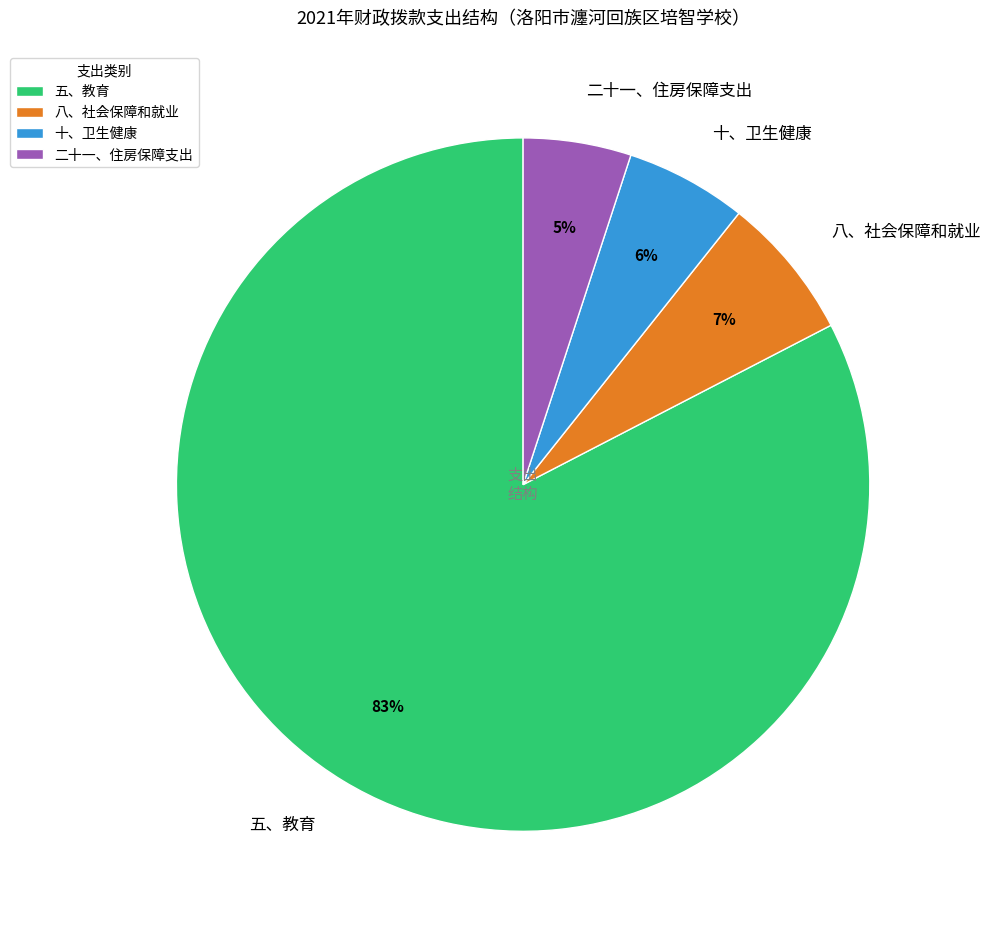

To the nearest percent, what is the difference between the 二十一、住房保障支出 and 十、卫生健康 slice percentages?

1%